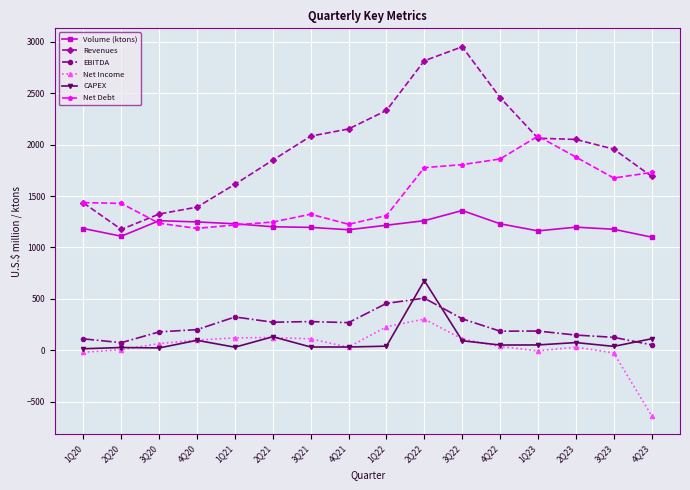

True or false: EBITDA has a value of 279 at 3Q21.

True